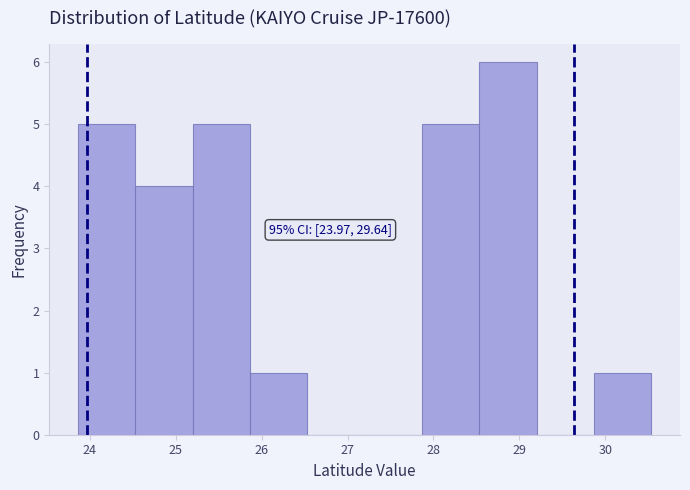

Which range on the x-axis has the tallest bar?

28.5 to 29.2